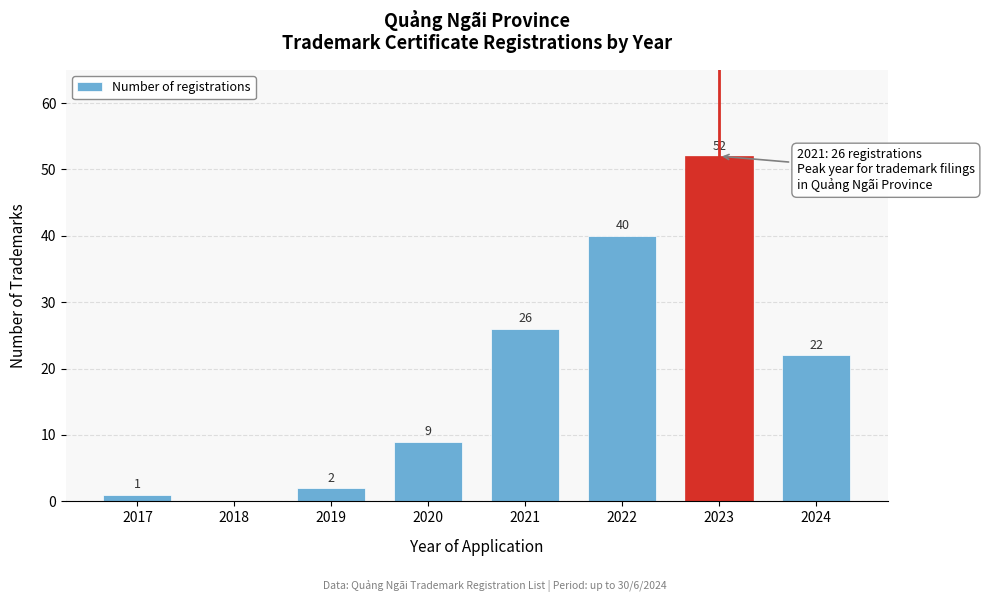

Reading left to right, what are all the values shown in this chart?

2017=1	2018=0	2019=2	2020=9	2021=26	2022=40	2023=52	2024=22